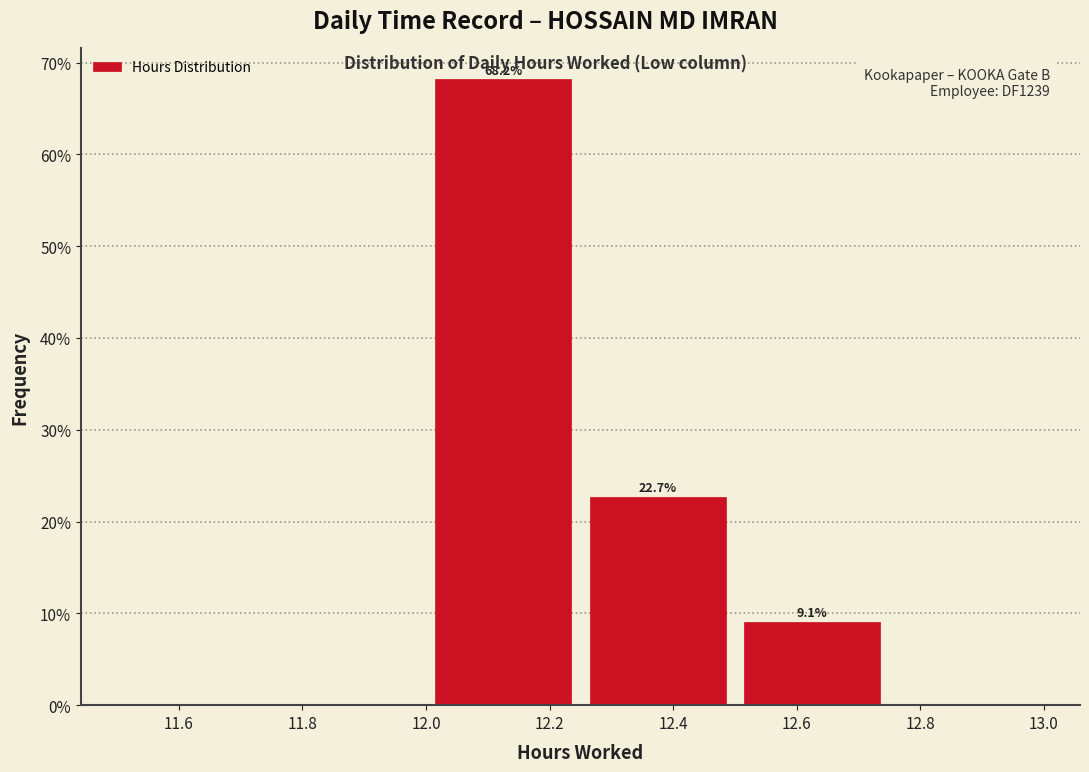

Over which range of the x-axis is the bar tallest?

12.00 to 12.25